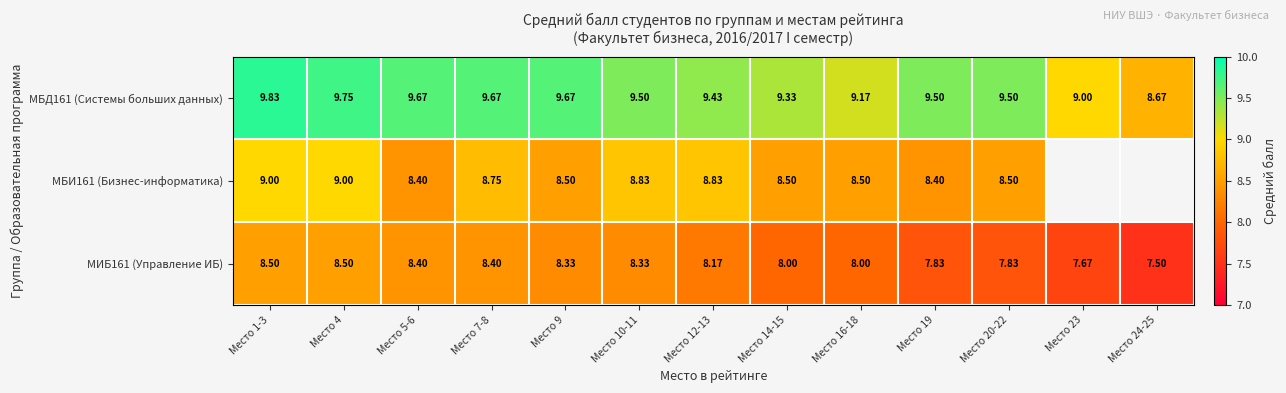

Is the value of МИБ161 (Управление ИБ) at Место 4 greater than the value of МБИ161 (Бизнес-информатика) at Место 1-3?

No